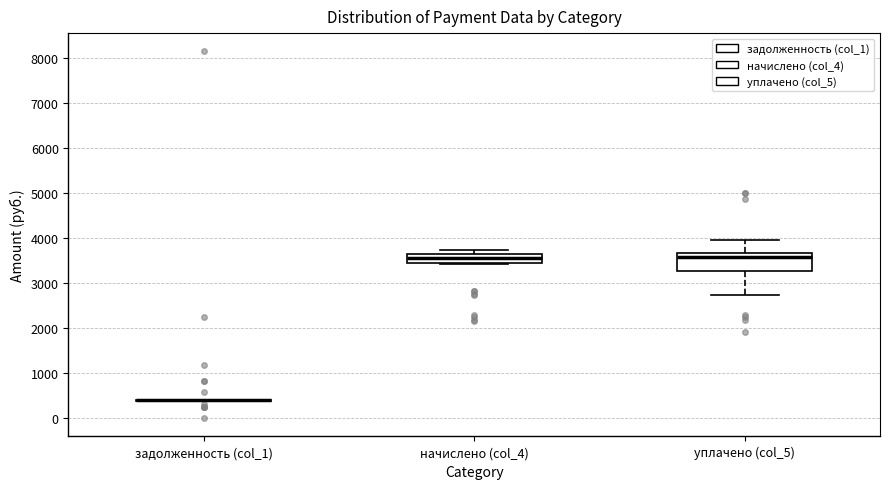

Reading left to right, read every box against the y-axis: the position of its median line, the range the box covers, and the ends of its whiskers. The values are not printed on the chart, so give them approximately, as read against the axis.

задолженность (col_1): box collapsed to a line at 400, whiskers 400 to 400
начислено (col_4): median 3600 (inside the box), box 3400 to 3600, whiskers 3400 to 3700
уплачено (col_5): median 3600, box 3300 to 3700, whiskers 2700 to 3900